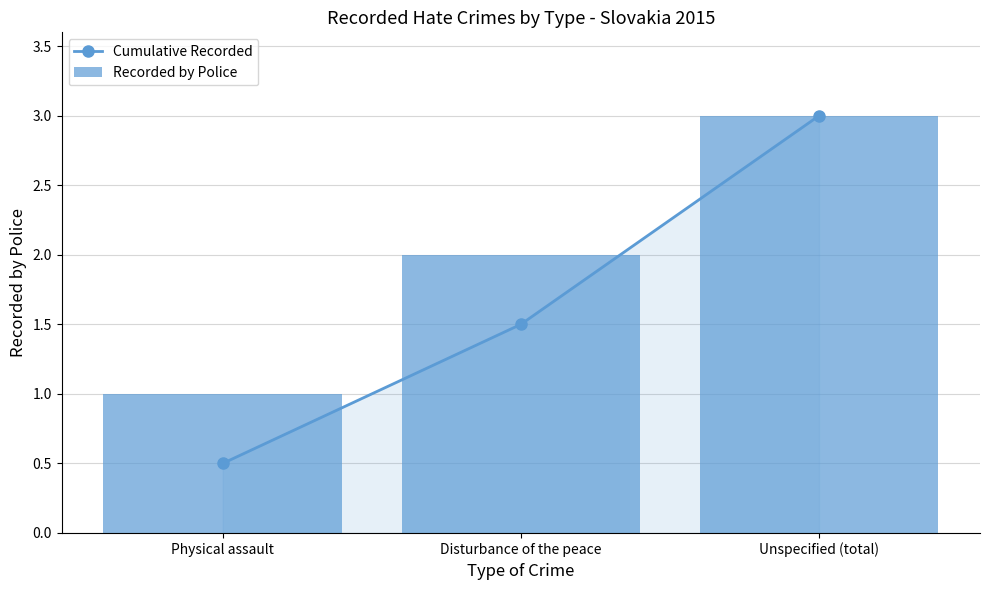

What is the approximate value of Cumulative Recorded at Unspecified (total)?

3.0